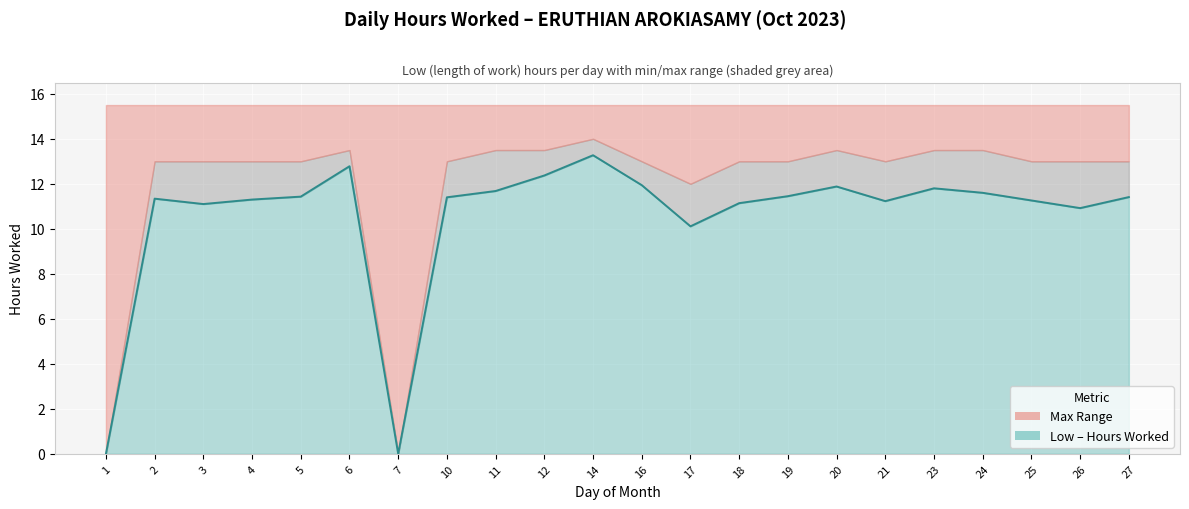

Does the chart display data point markers on the line(s)?

No